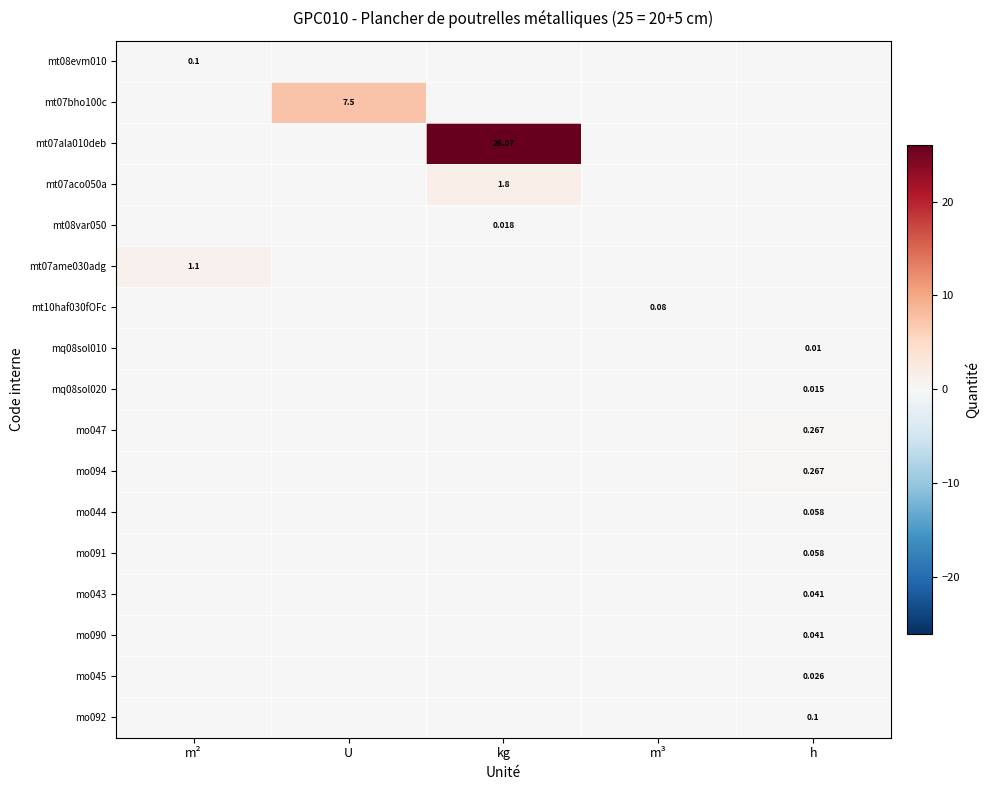

What is the difference between the maximum and minimum values in the mo094 series?

0.3